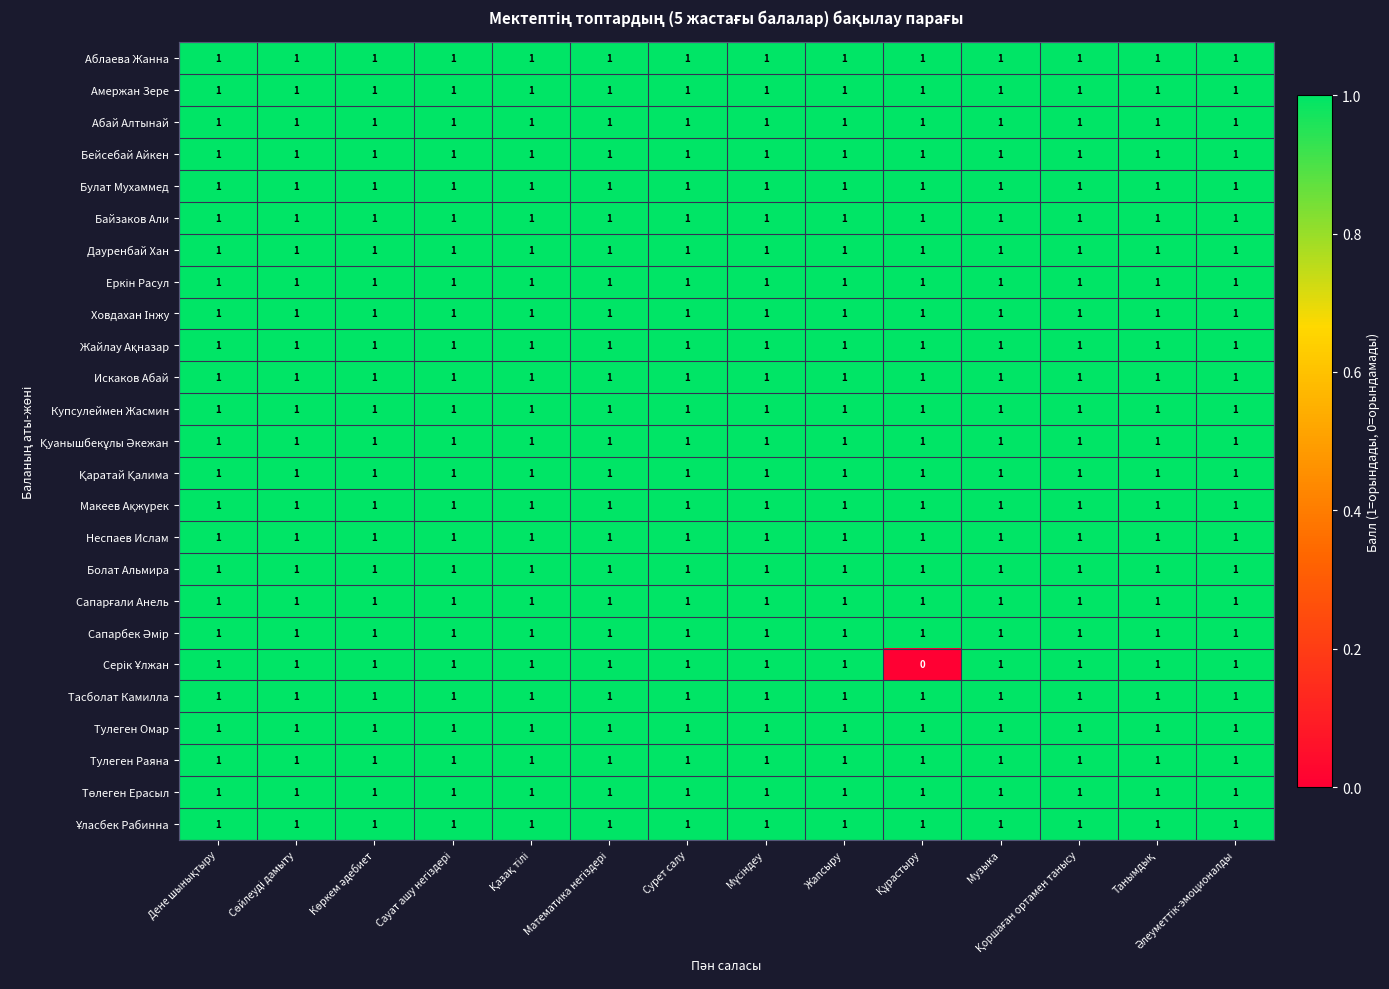

What is the sum of all Амержан Зере values?

14